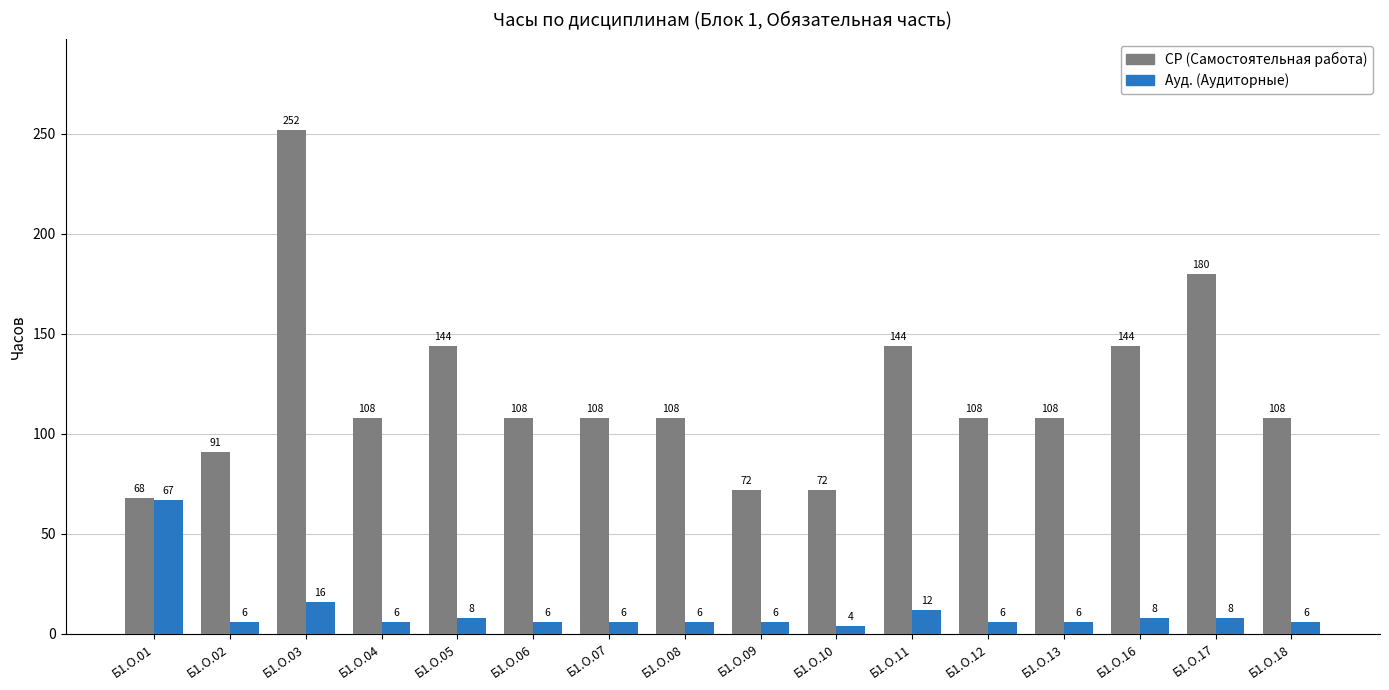

At Б1.О.10, list the series in order from largest to smallest.

СР (Самостоятельная работа), Ауд. (Аудиторные)